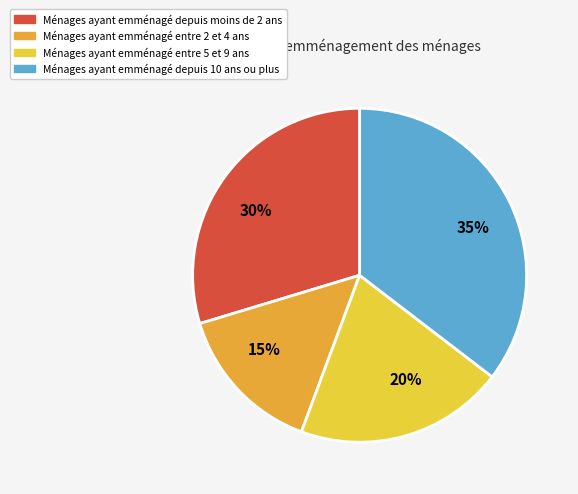

Which category has the smallest portion of the pie?

15%